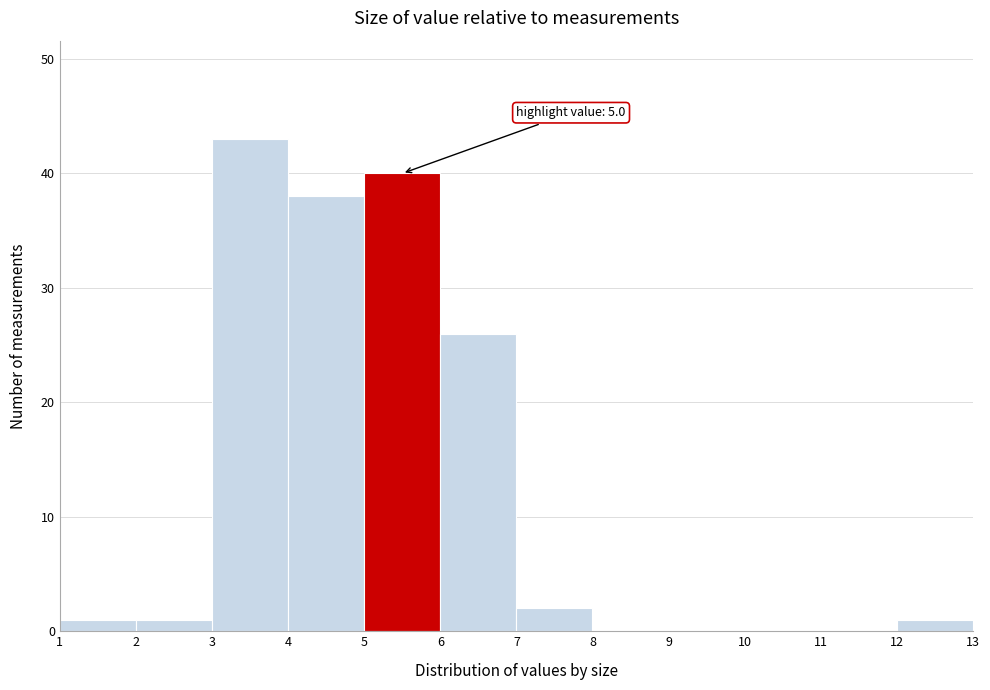

Which range on the x-axis has the tallest bar?

3 to 4